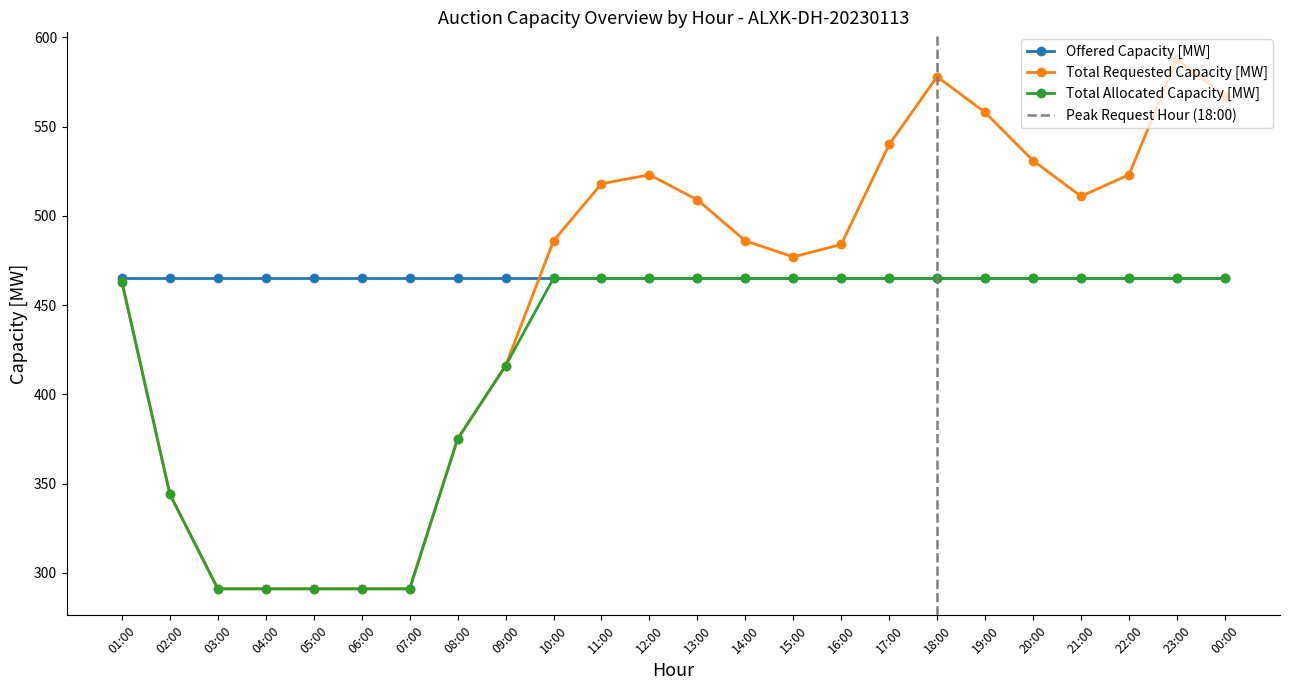

True or false: Total Allocated Capacity [MW] has a value of 291 at 03:00.

True